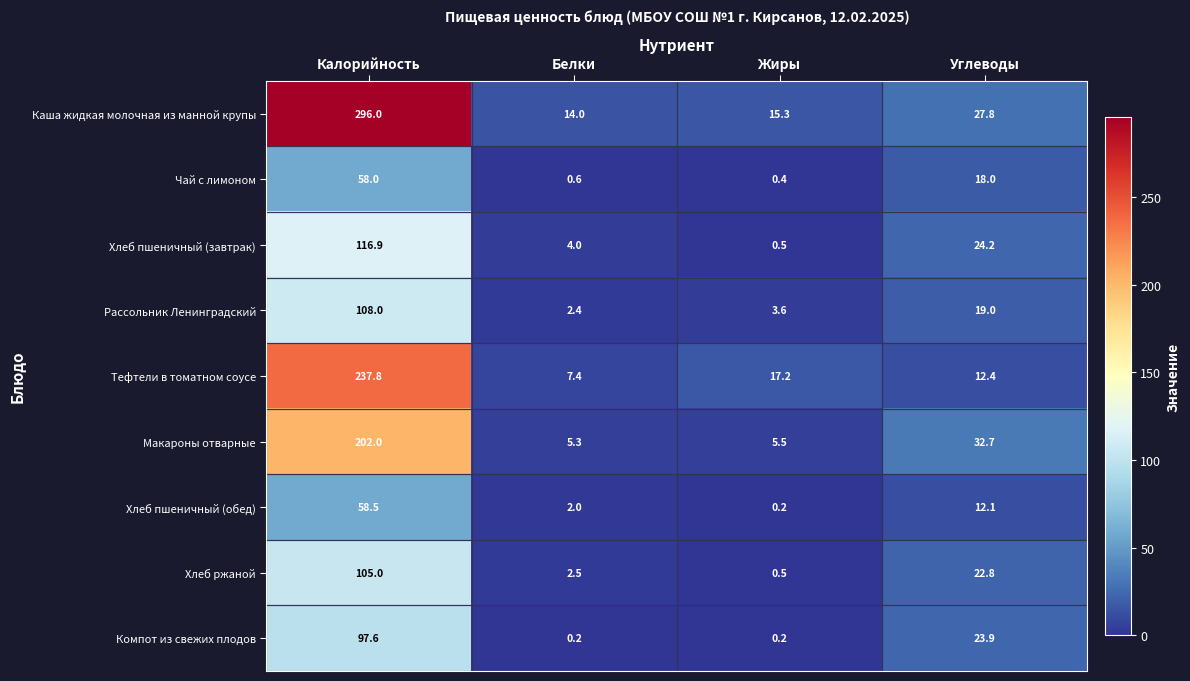

Rank the series at Белки from lowest to highest value.

Компот из свежих плодов, Чай с лимоном, Хлеб пшеничный (обед), Рассольник Ленинградский, Хлеб ржаной, Хлеб пшеничный (завтрак), Макароны отварные, Тефтели в томатном соусе, Каша жидкая молочная из манной крупы